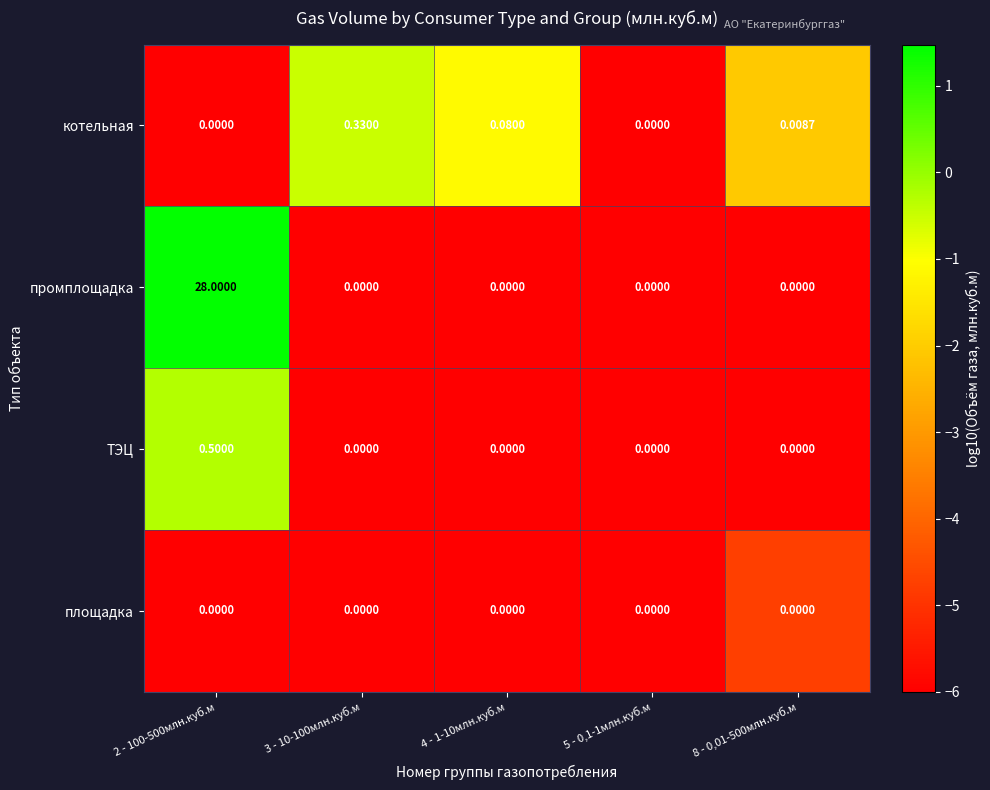

Which series has the largest total across all categories?

промплощадка